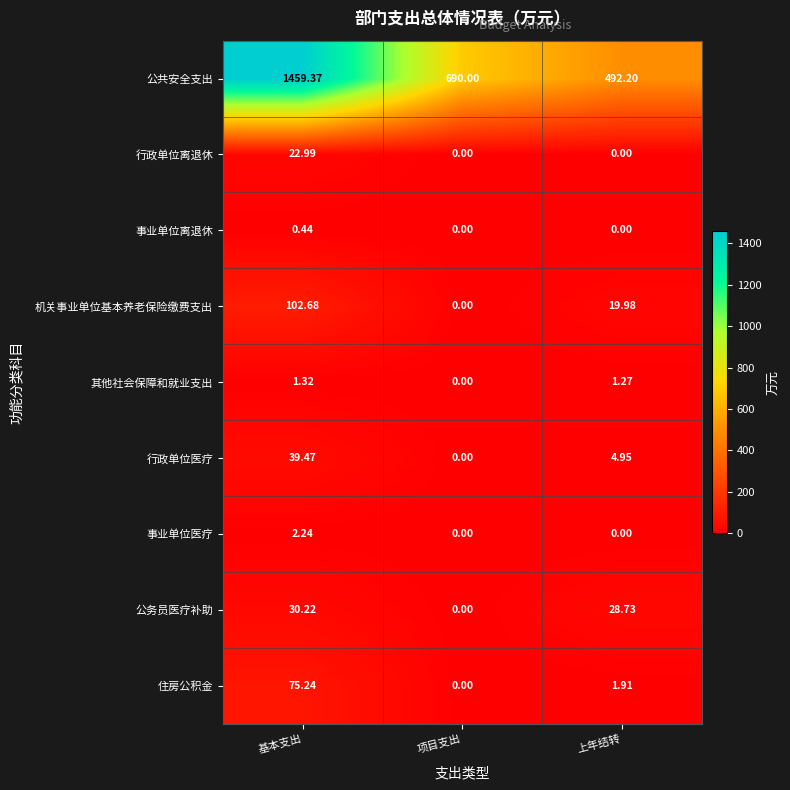

Which series has the widest spread of values?

公共安全支出